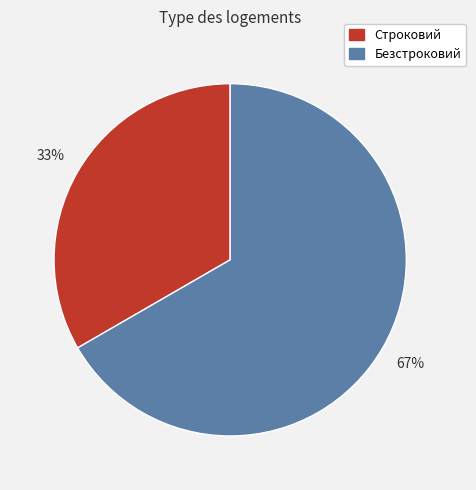

Combined, do Безстроковий and Строковий account for over 50%?

Yes